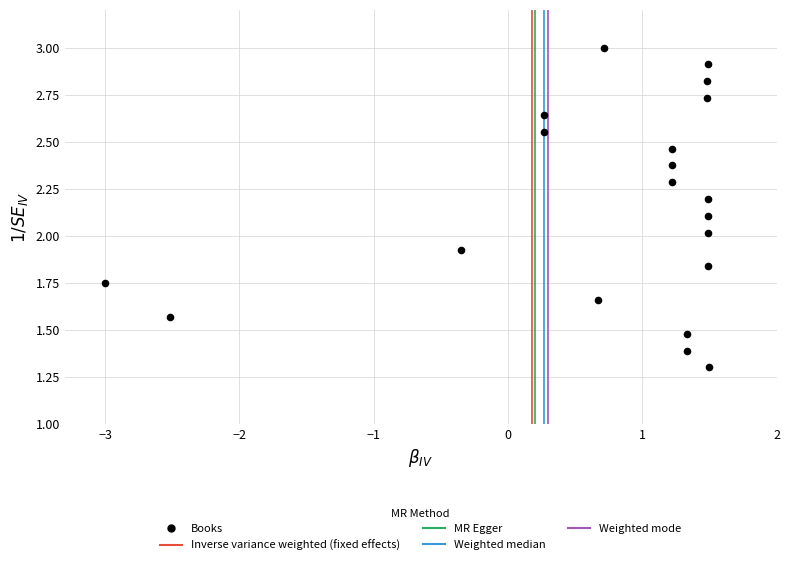

What is the range of X values (max minus min)?

4.5